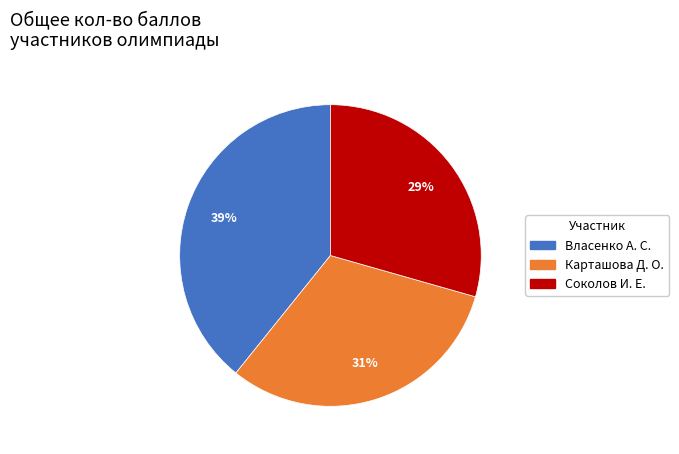

Is the sum of Соколов И. Е. and Карташова Д. О. greater than half?

Yes